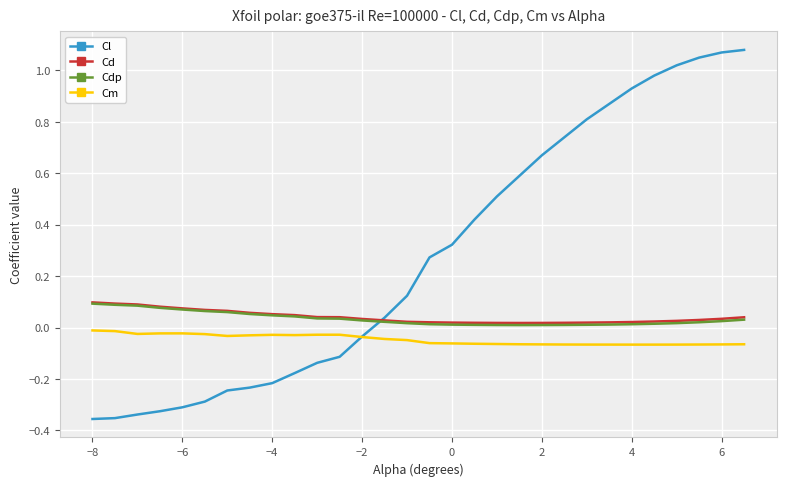

How many values in Cl are below zero?

13